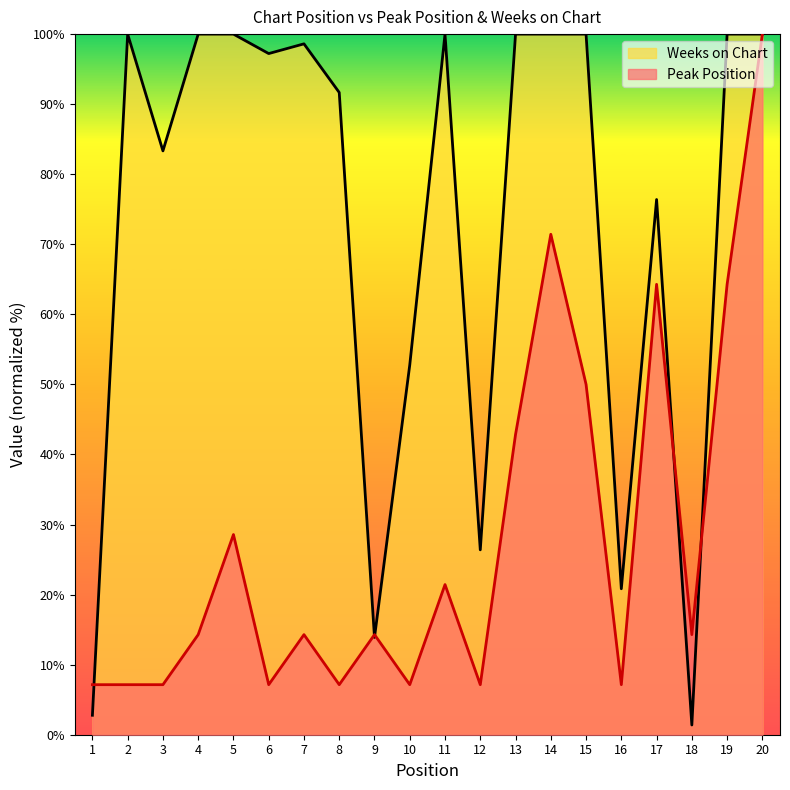

Reading left to right, list all the values displayed in this chart.

Peak Position: 1=7.1	2=7.1	3=7.1	4=14.3	5=28.6	6=7.1	7=14.3	8=7.1	9=14.3	10=7.1	11=21.4	12=7.1	13=42.9	14=71.4	15=50.0	16=7.1	17=64.3	18=14.3	19=64.3	20=100.0
Weeks on Chart: 1=2.8	2=100.0	3=83.3	4=100.0	5=100.0	6=97.2	7=98.6	8=91.7	9=13.9	10=52.8	11=100.0	12=26.4	13=100.0	14=100.0	15=100.0	16=20.8	17=76.4	18=1.4	19=100.0	20=100.0